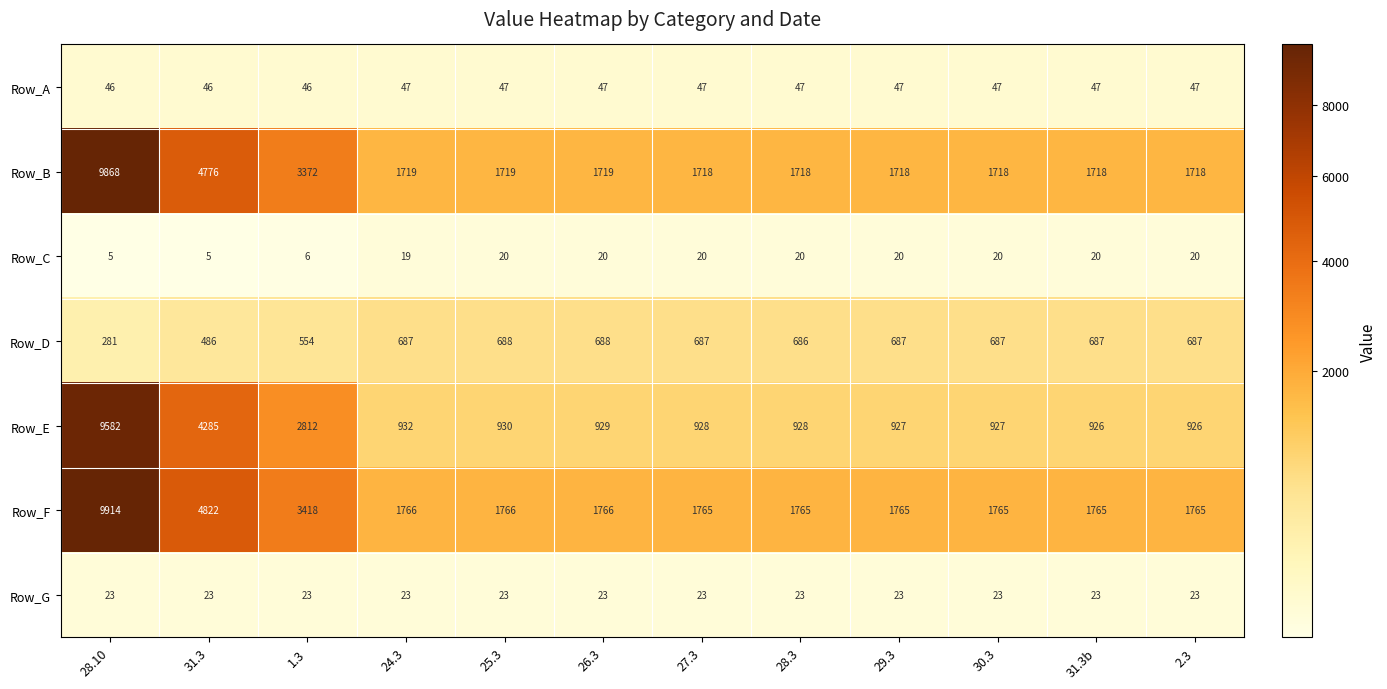

What is the difference between the Row_E values at 1.3 and 27.3?

1884